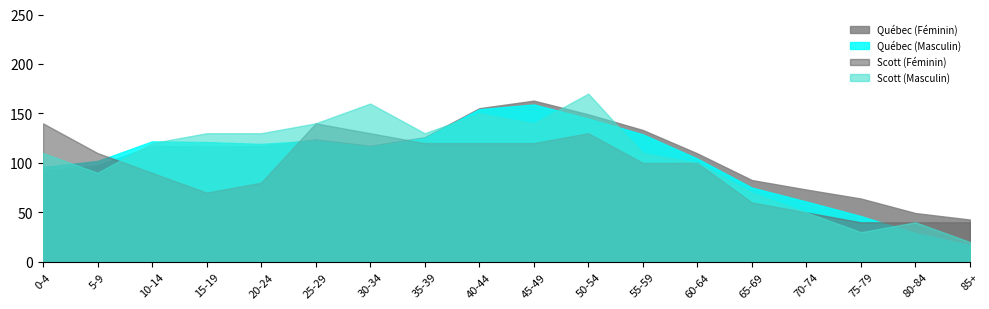

Which series changed the most between 55-59 and 70-74?

Québec (Masculin)